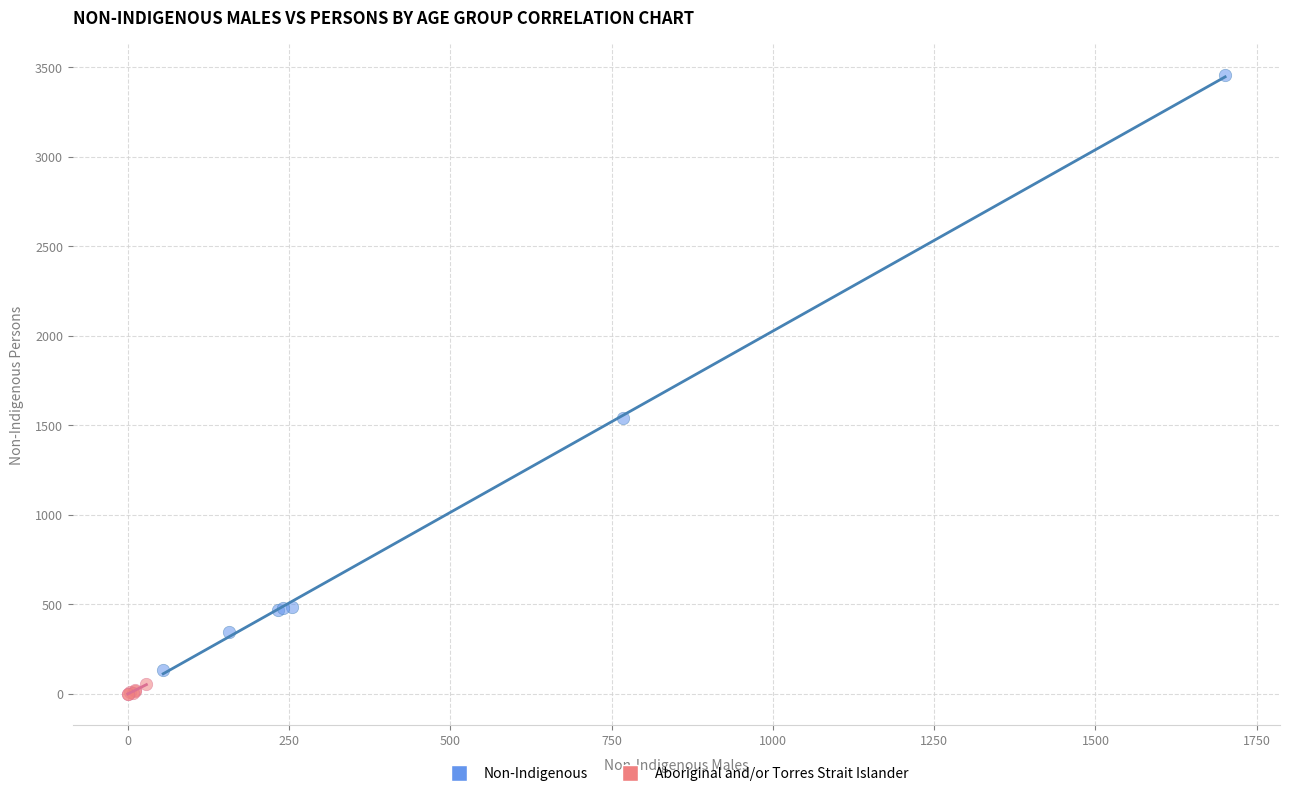

Which series reaches the maximum Y coordinate?

Non-Indigenous